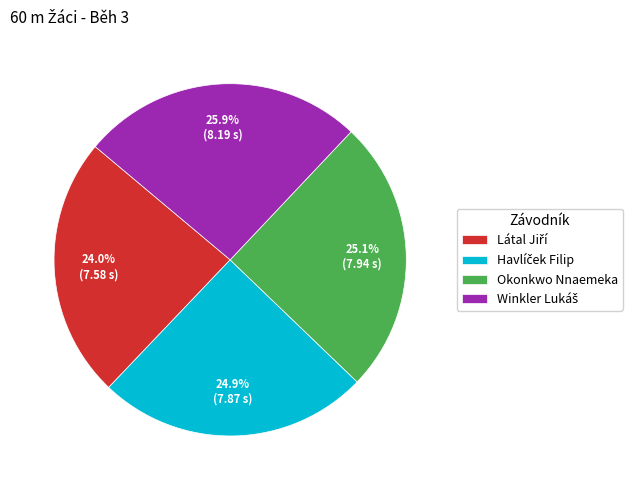

Is there a majority slice in this chart?

No